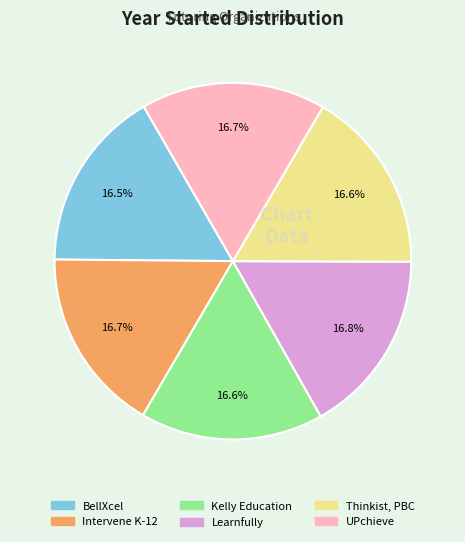

Is it true that Thinkist, PBC is 17% of the pie?

True